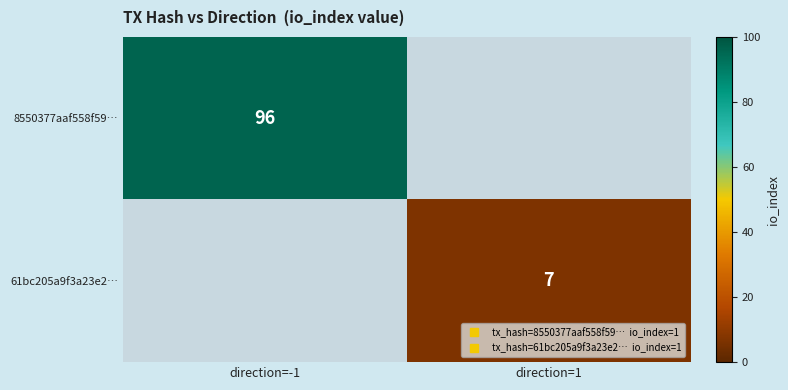

At which label does 61bc205a9f3a23e2… reach its peak?

direction=-1